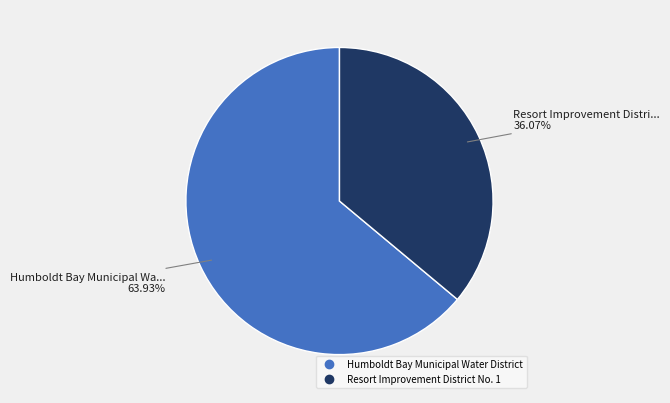

To the nearest percent, what portion does Resort Improvement District No. 1 represent?

36%